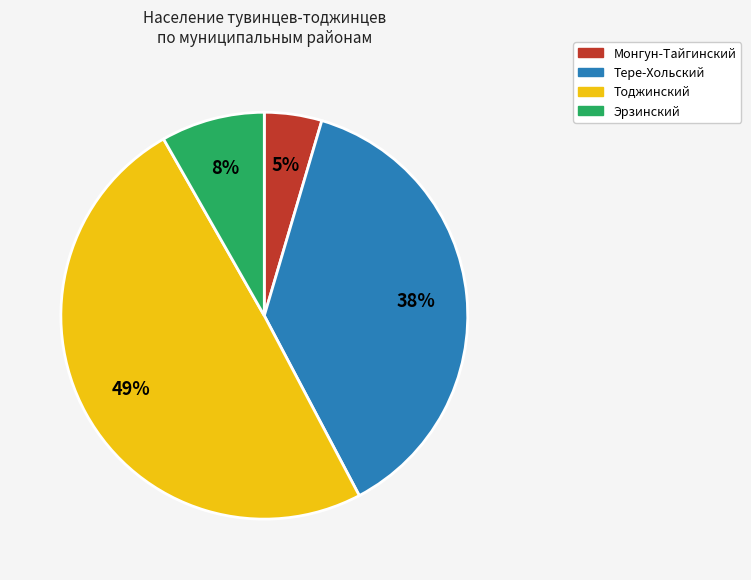

Is there a majority slice in this chart?

No